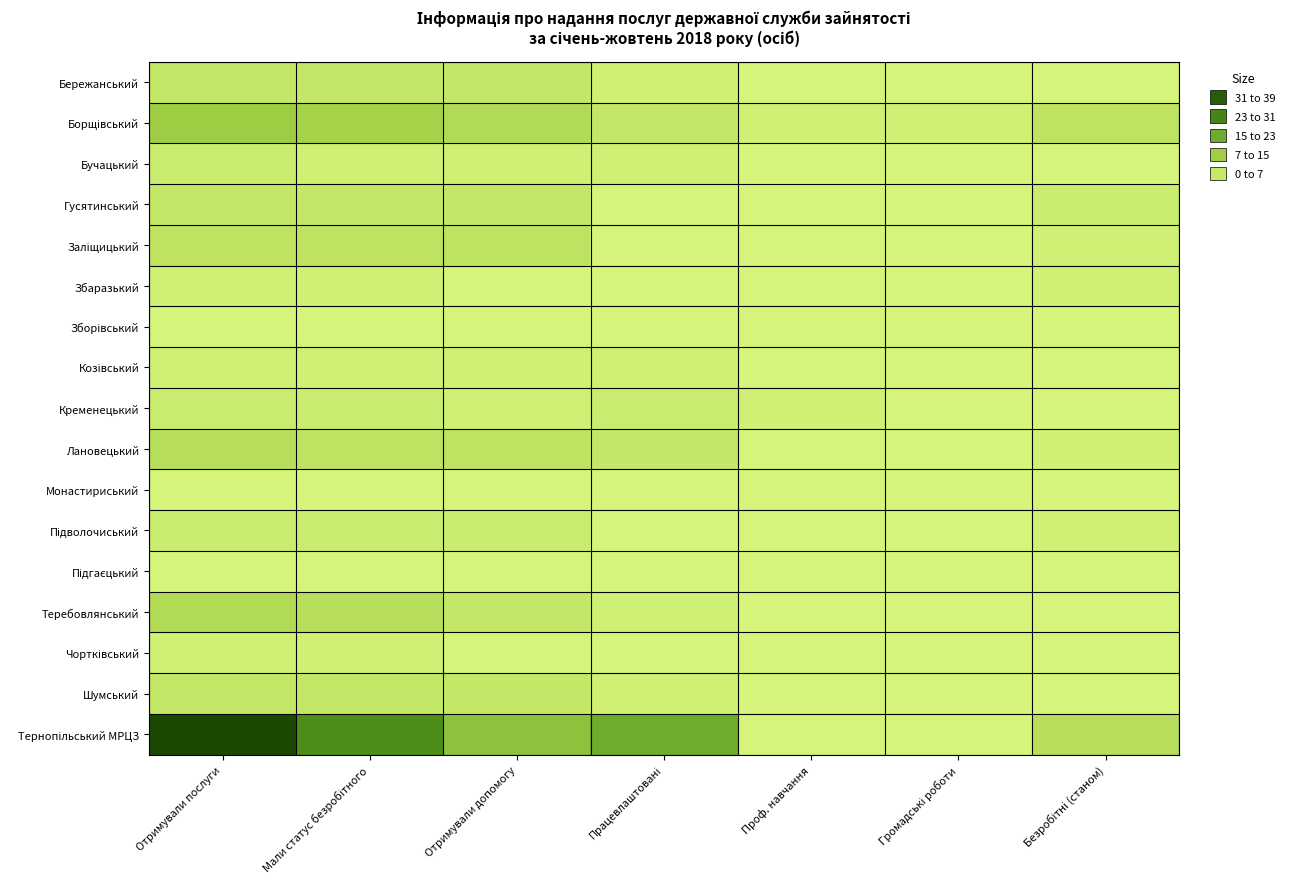

Which series has the largest range (max minus min)?

Тернопільський МРЦЗ